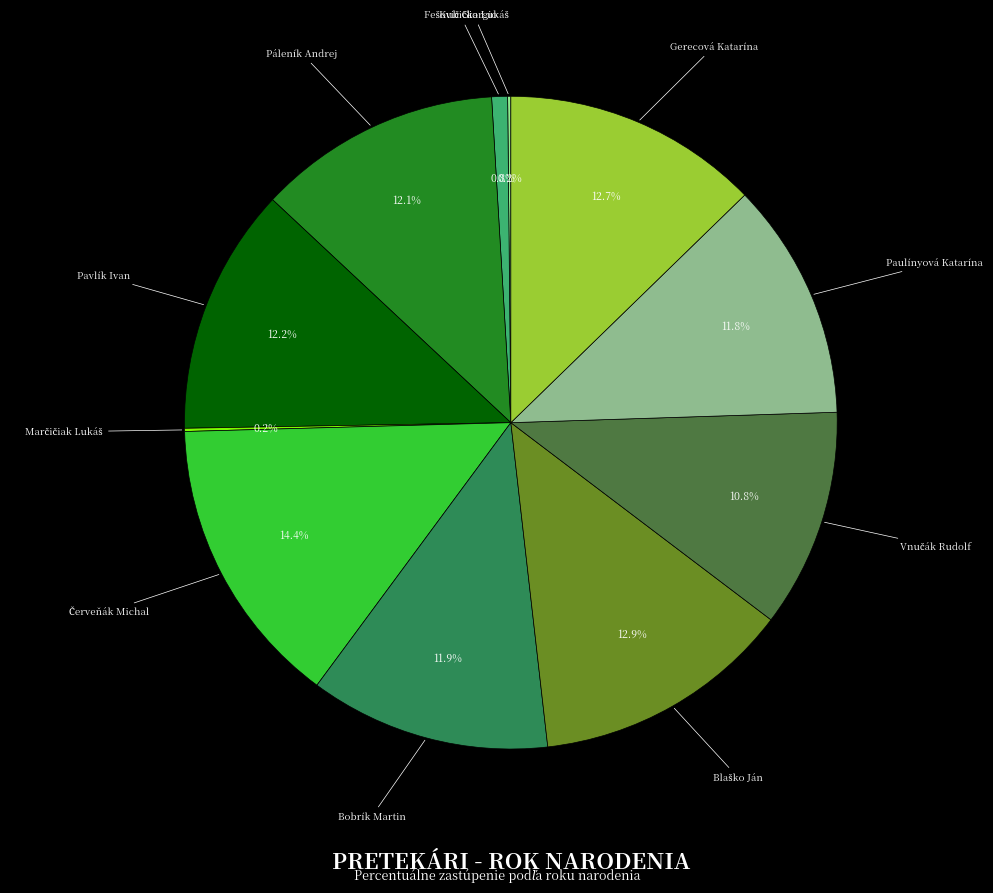

Is there any slice that represents more than half of the pie?

No